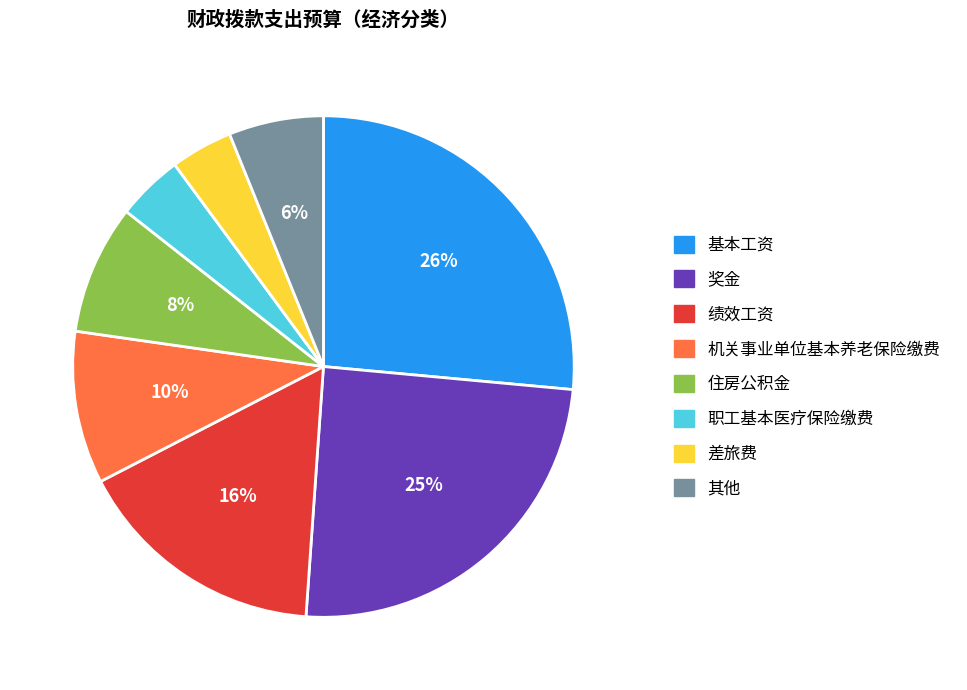

What is the ratio of the value at 其他 to the value at 差旅费?

1.5